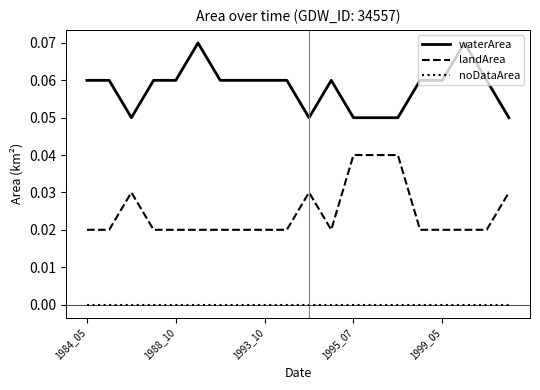

Which series has the largest total across all categories?

waterArea